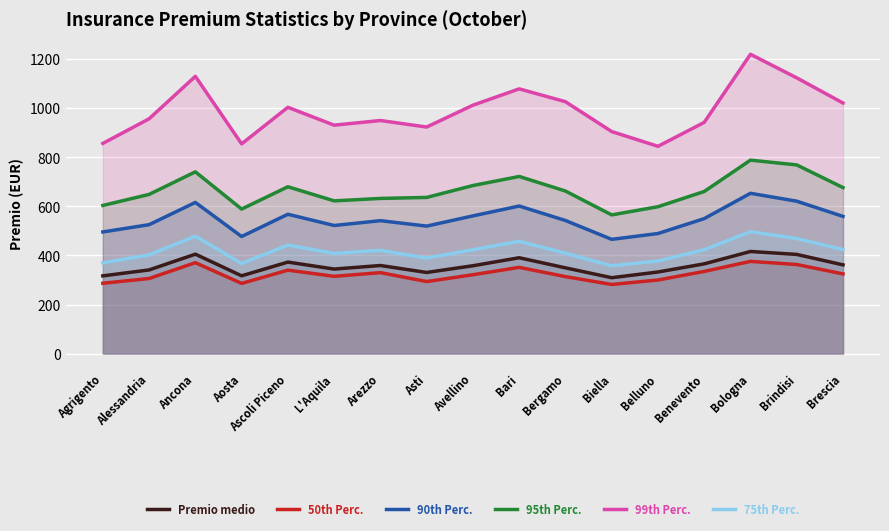

True or false: 99th Perc. and 75th Perc. cross at least once.

False